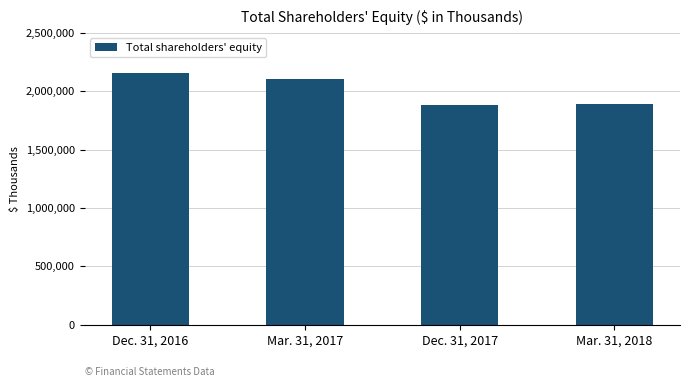

Rank the categories by value from lowest to highest.

Dec. 31, 2017, Mar. 31, 2018, Mar. 31, 2017, Dec. 31, 2016